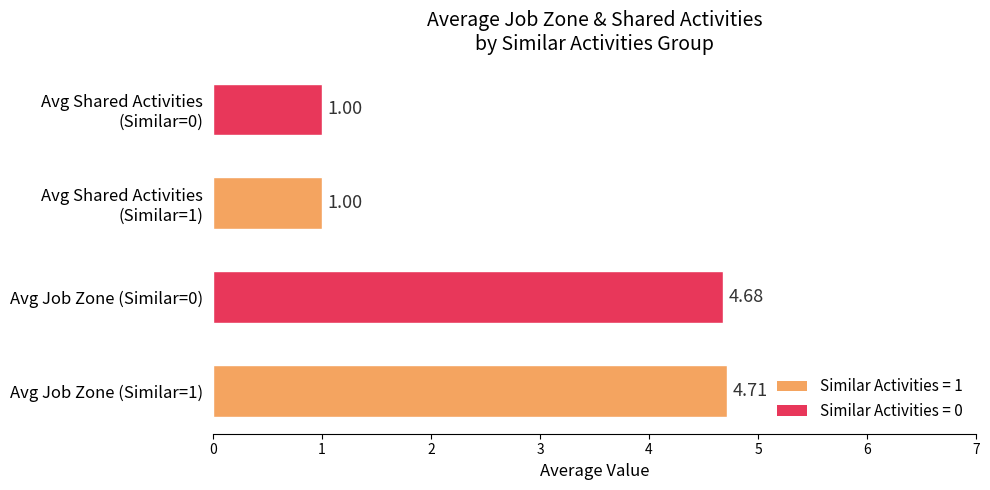

What is the difference between the second highest and minimum values?

3.7